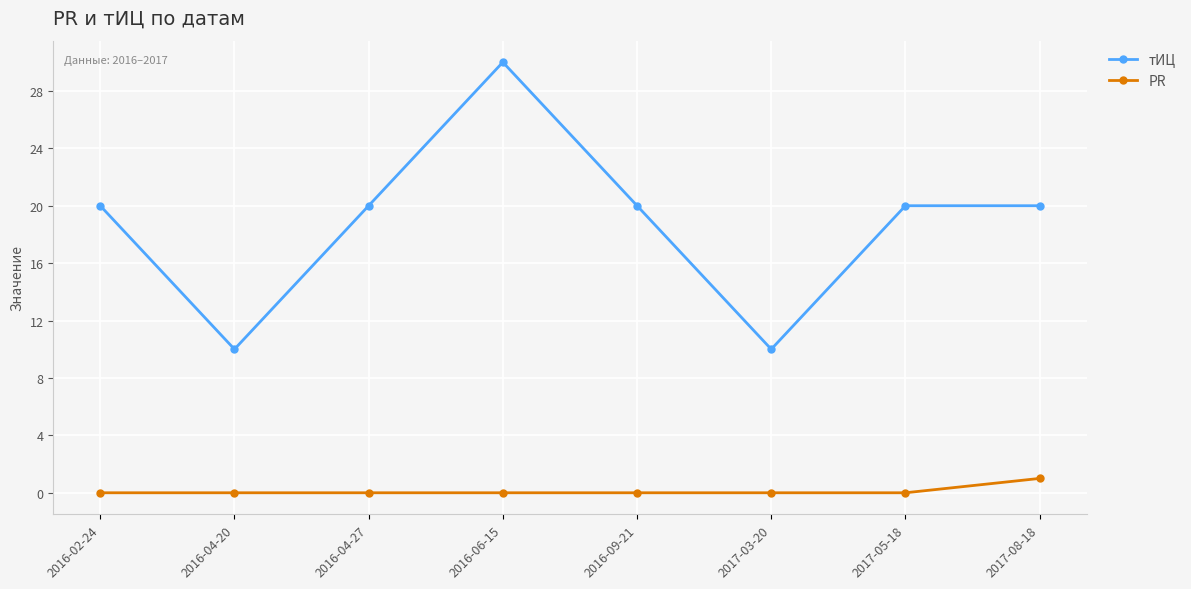

True or false: PR and тИЦ intersect in this chart.

False